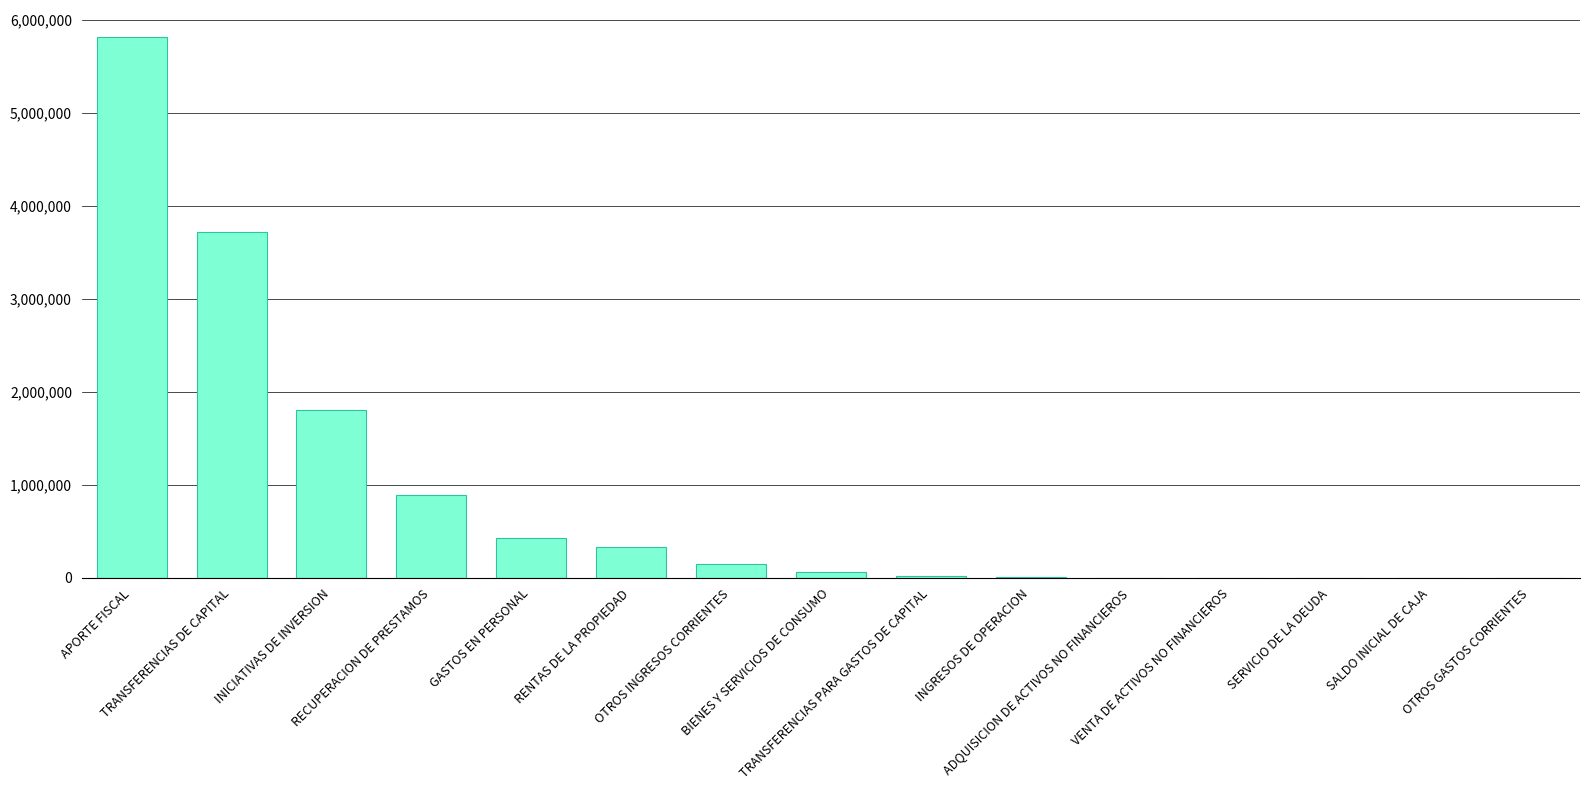

What is the average value?

881551